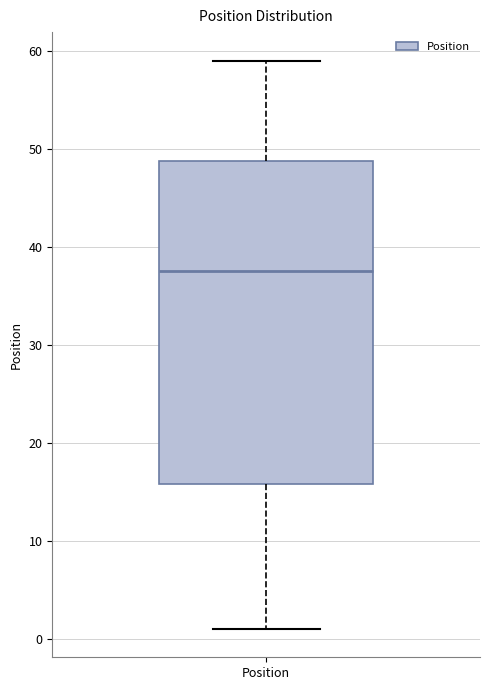

Transcribe this box plot: give where the median line is, the range the box spans, and where the two whiskers end, as read against the y-axis. The values are not printed on the chart, so give them approximately, as read against the axis.

median 38, box 16 to 49, whiskers 1 to 59